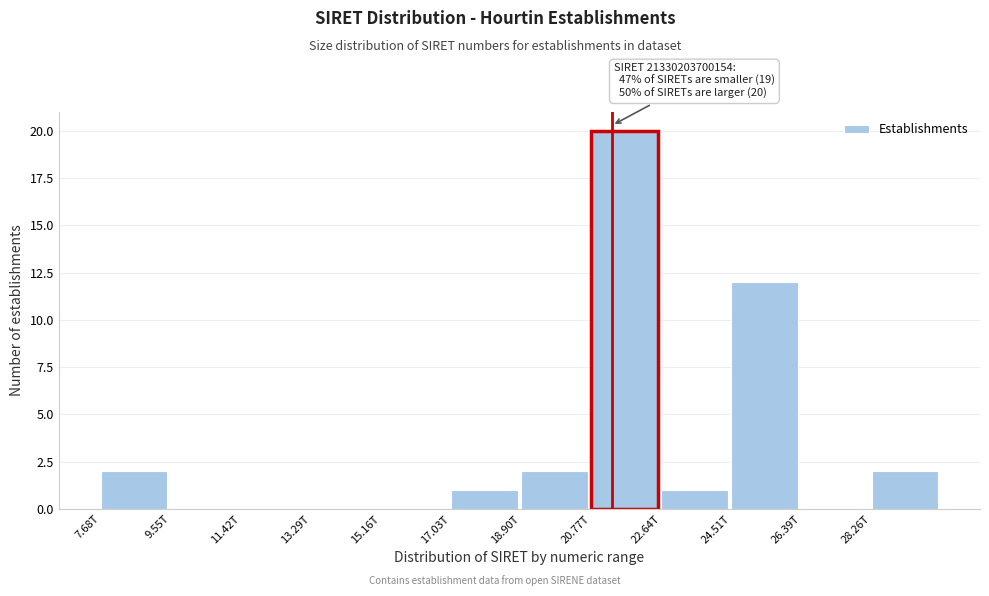

Reading right to left, what are all the values shown in this chart?

28.26T=2	26.39T=0	24.51T=12	22.64T=1	20.77T=20	18.90T=2	17.03T=1	15.16T=0	13.29T=0	11.42T=0	9.55T=0	7.68T=2